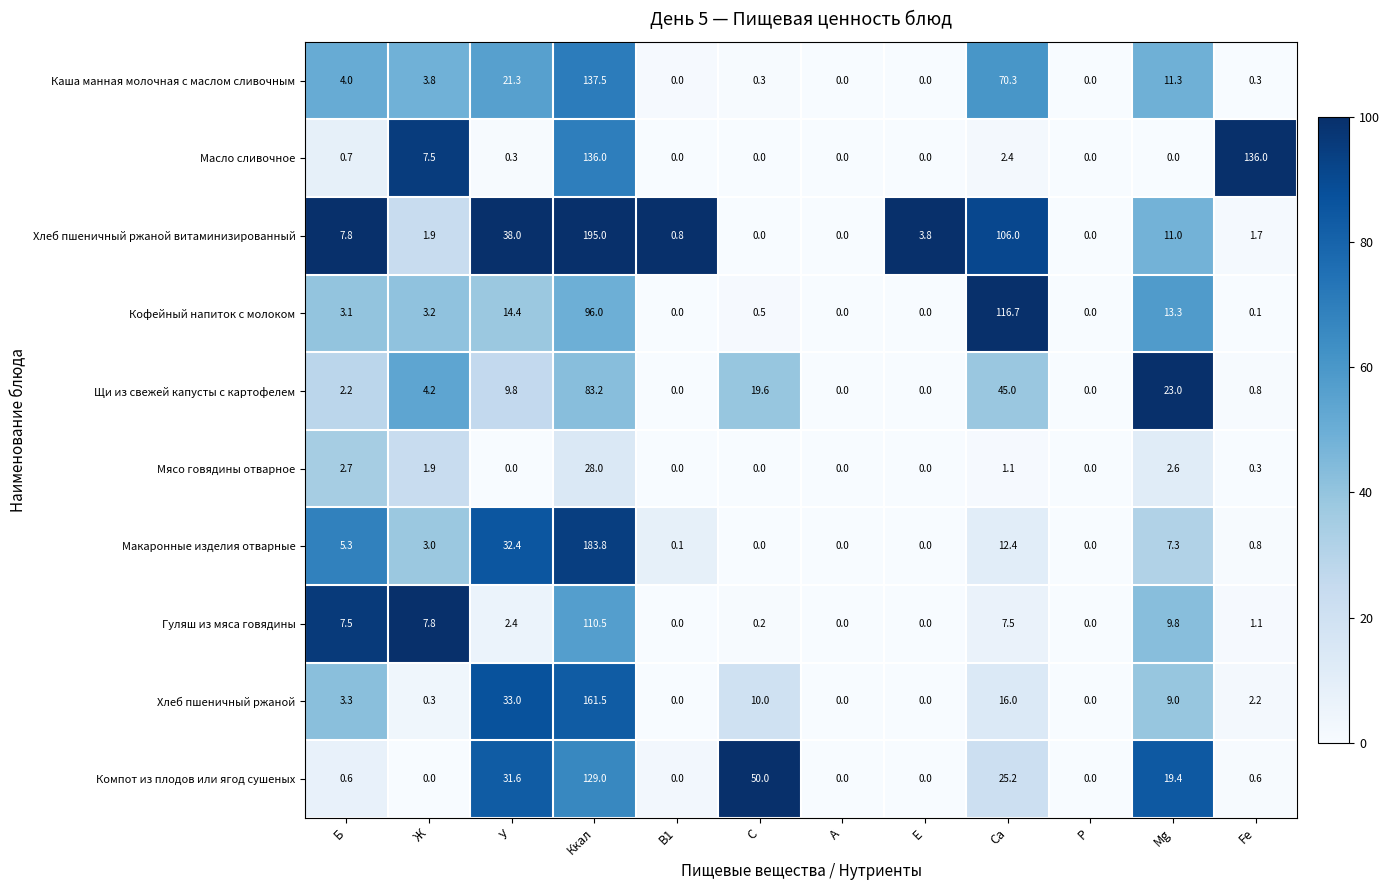

The Хлеб пшеничный ржаной витаминизированный series shows 0.0 at С. True or false?

True